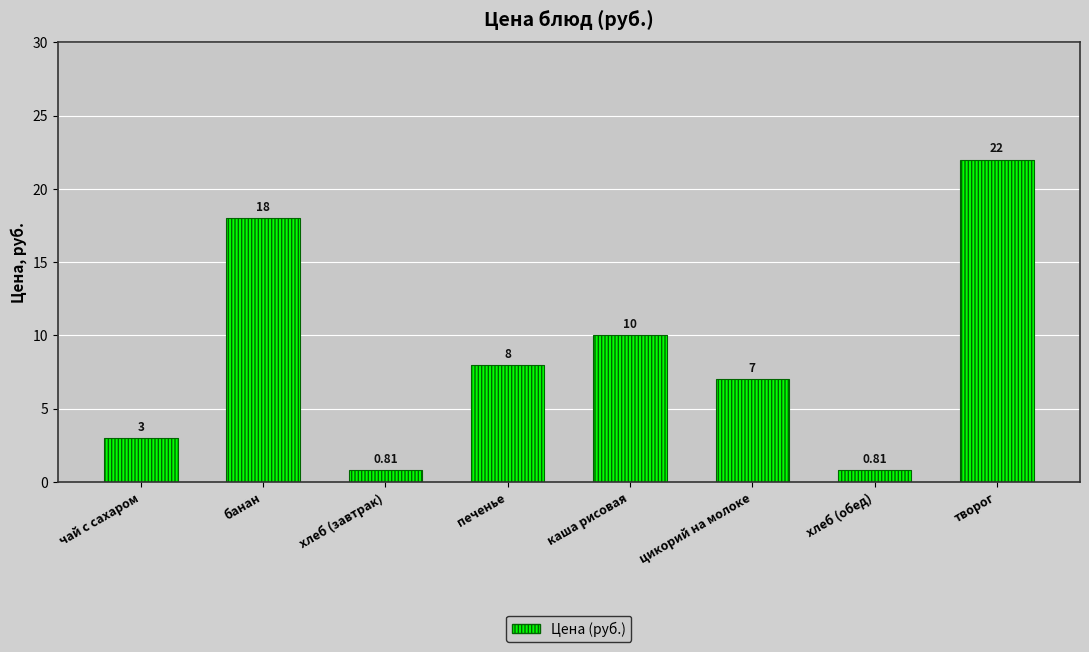

The value at каша рисовая is 3.9. True or false?

False